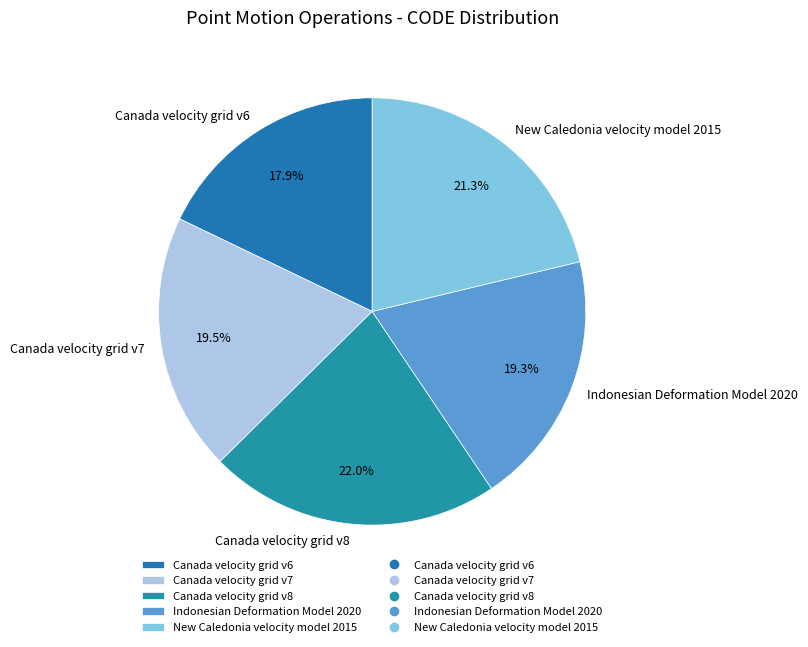

How many segments does this pie chart have?

5